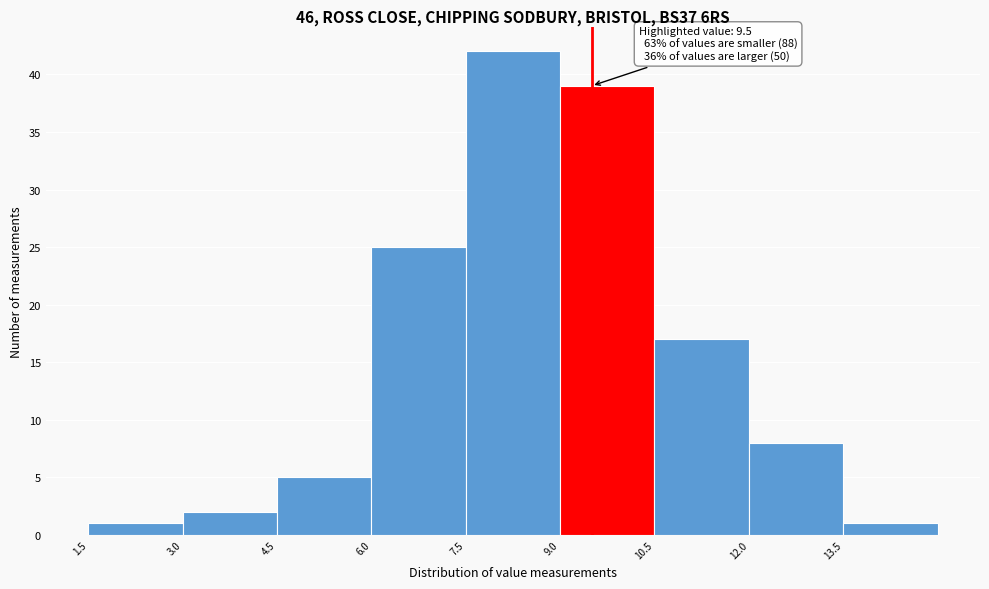

Over which range of the x-axis is the bar tallest?

7.5 to 9.0